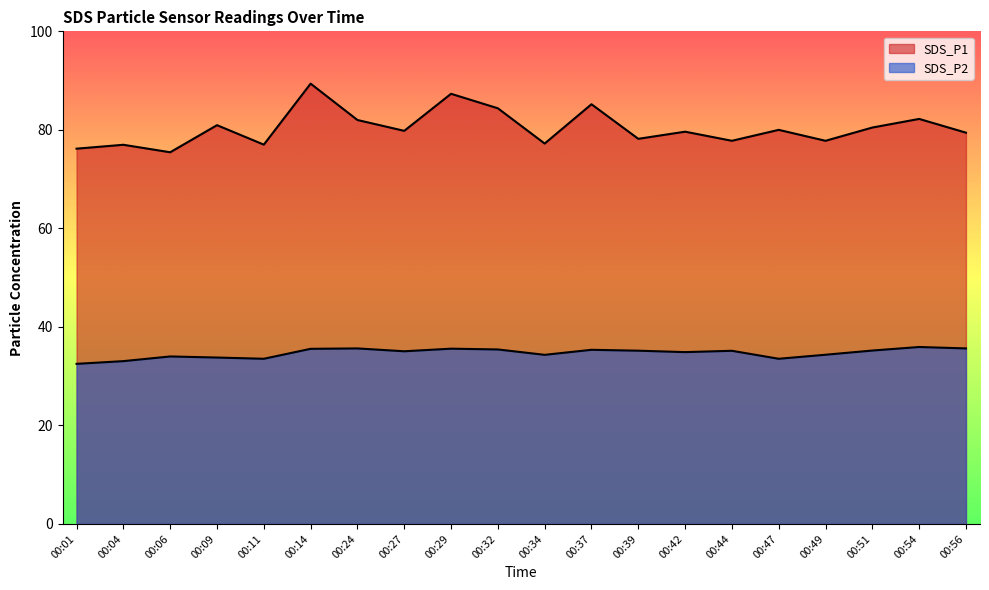

Which category has the highest value in the SDS_P2 series?

00:54